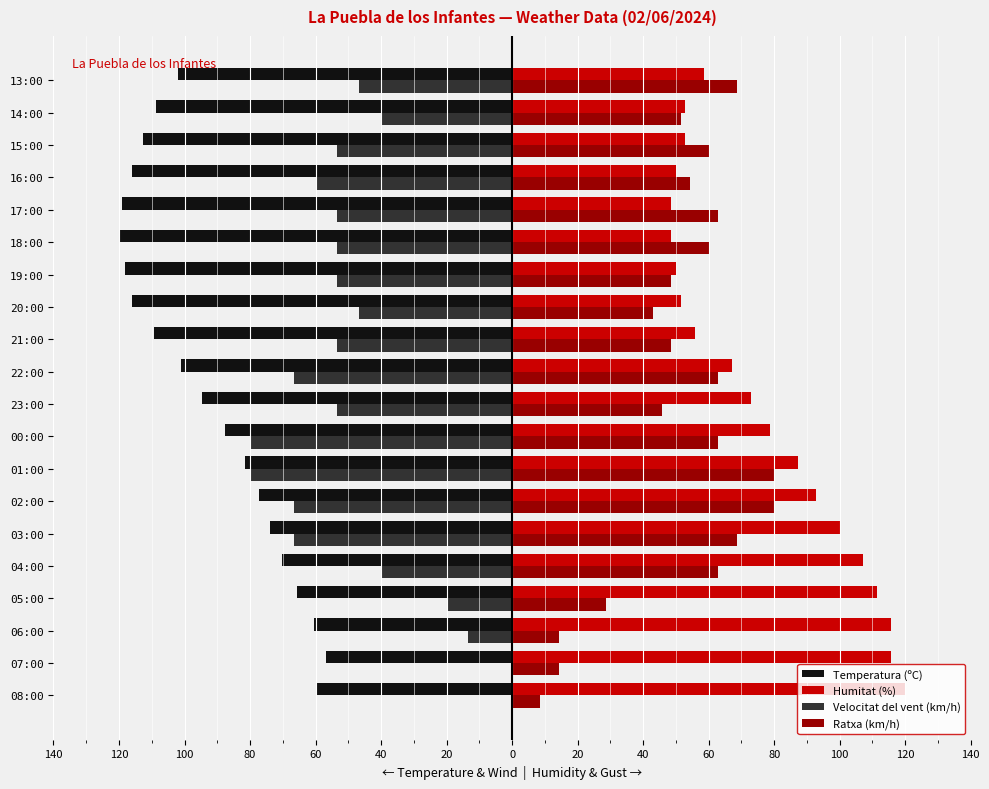

What are all the series names shown in the legend?

Temperatura (ºC), Humitat (%), Velocitat del vent (km/h), Ratxa (km/h)